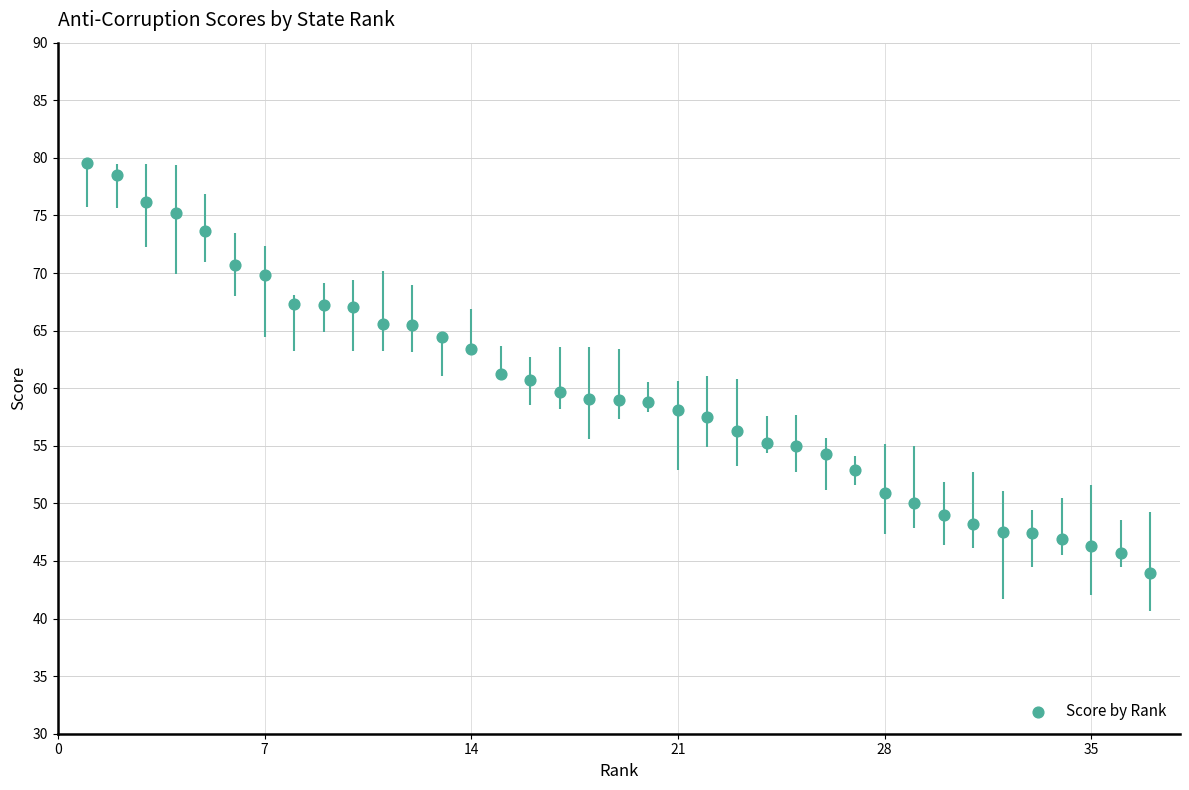

What is the range of X values (max minus min)?

36.0